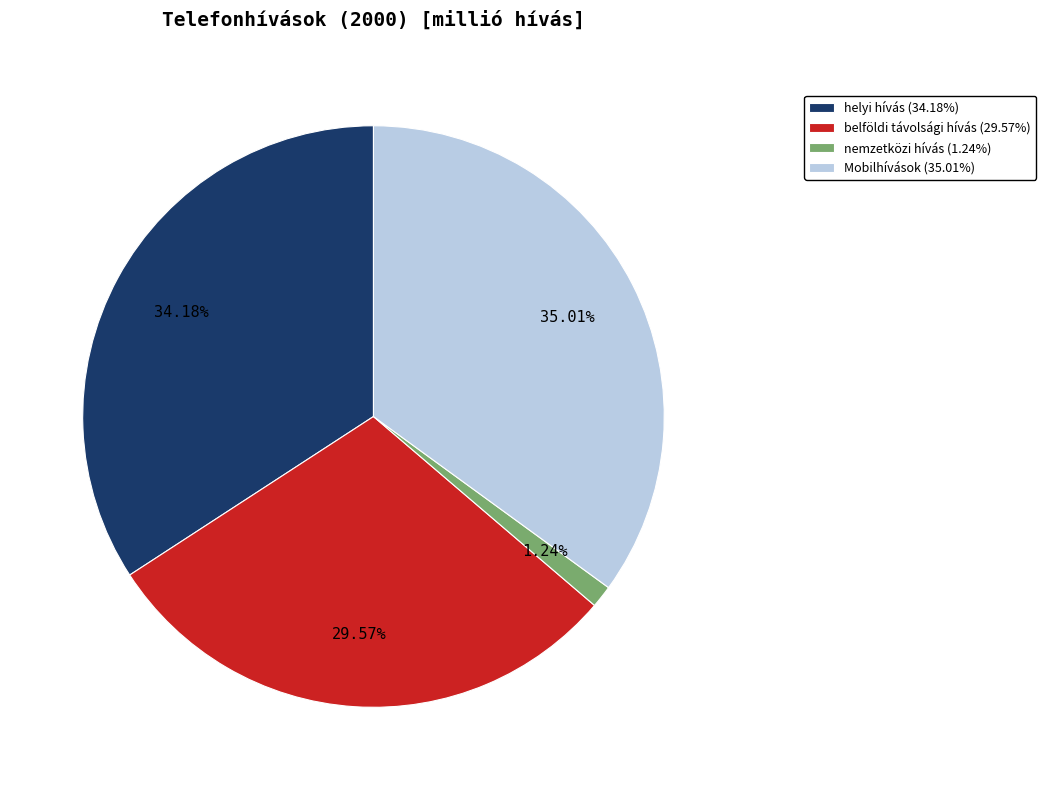

Which has a higher value, Mobilhívások or helyi hívás?

Mobilhívások